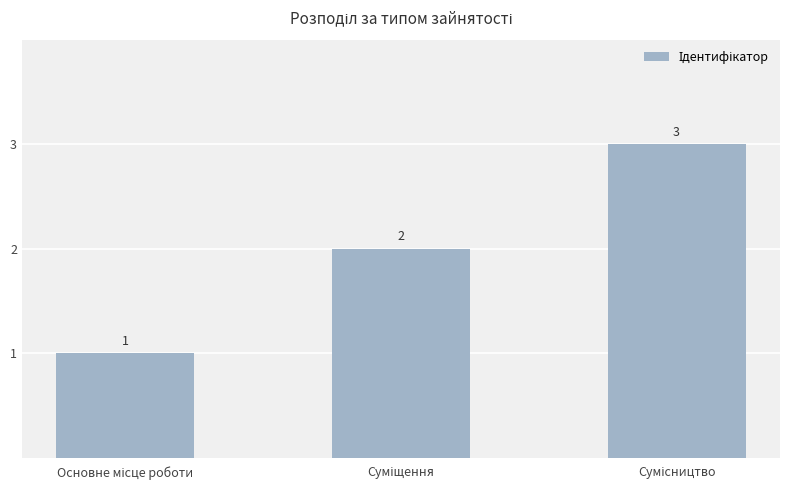

What is the sum of all values?

6